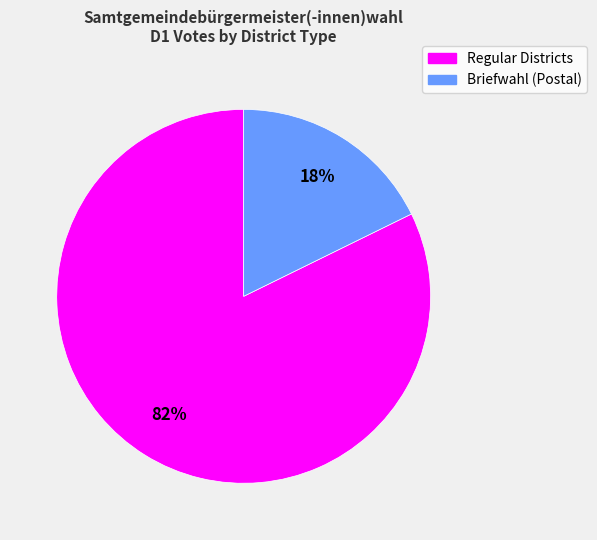

Is there a majority slice in this chart?

Yes